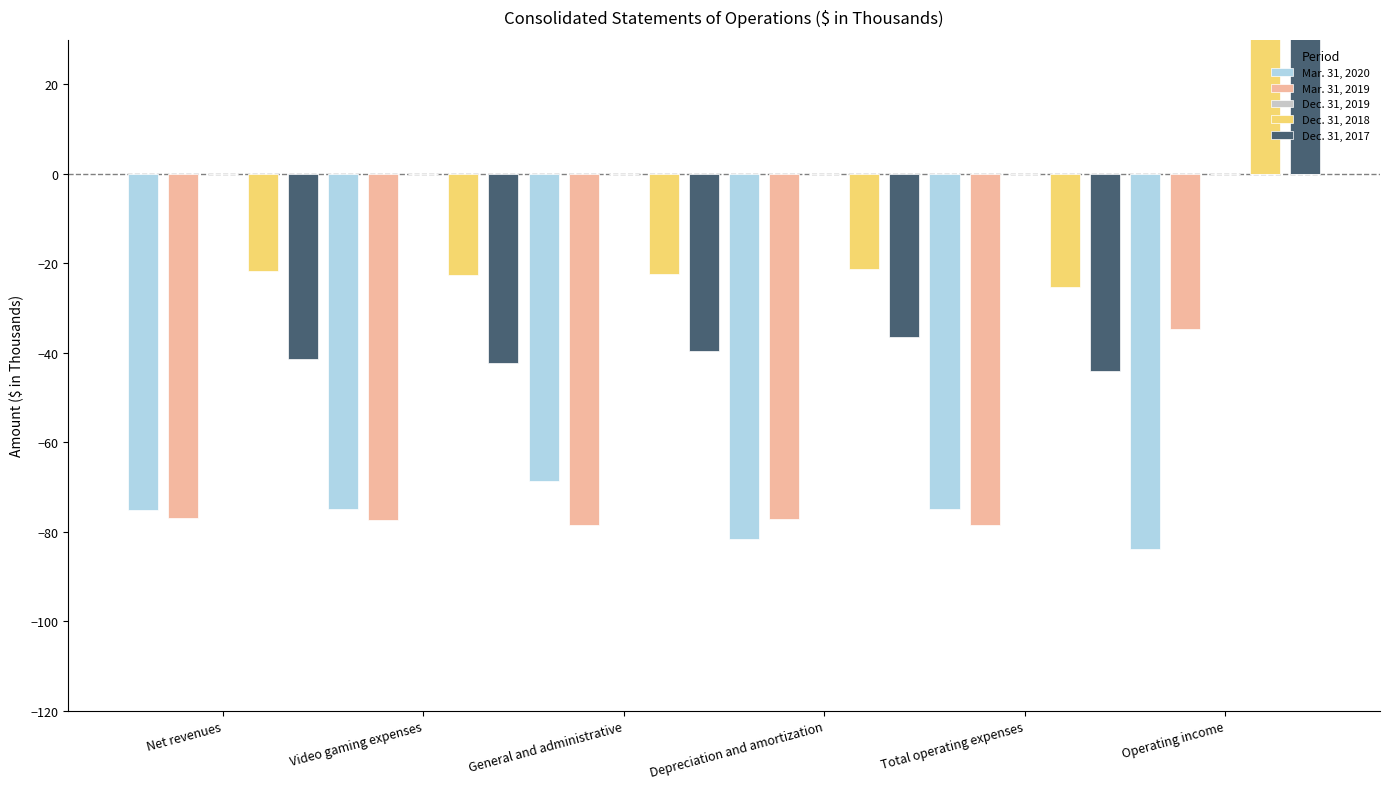

Is it true that Dec. 31, 2019 equals 0.0 at Operating income?

True